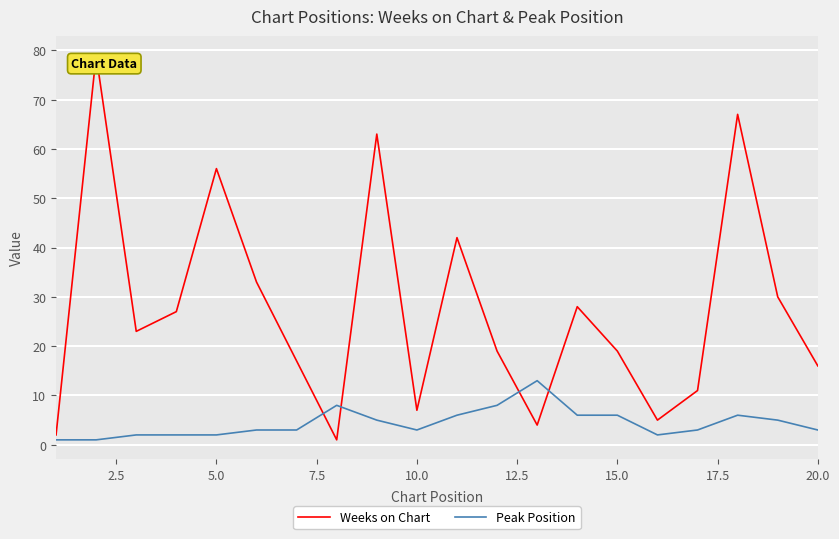

Which series has the largest total across all categories?

Weeks on Chart